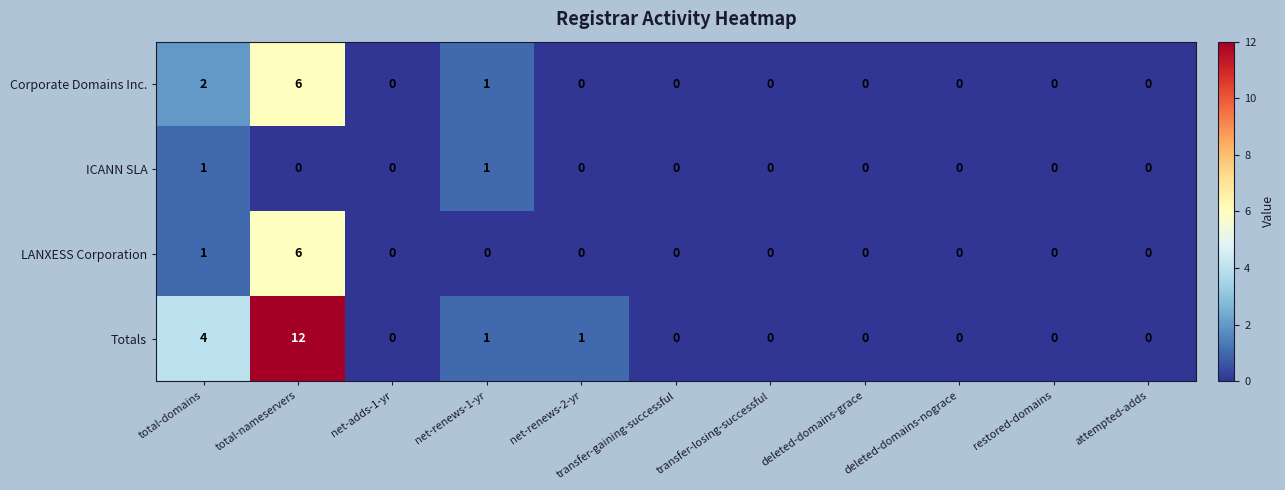

How many LANXESS Corporation values are between 0 and 1?

10